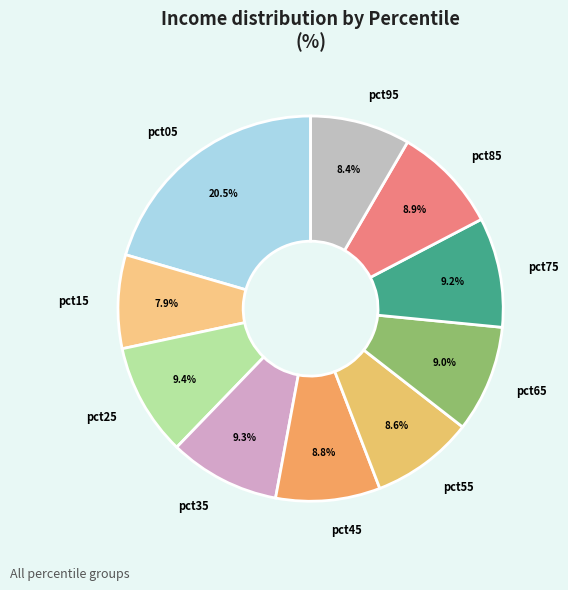

How many segments does this pie chart have?

10